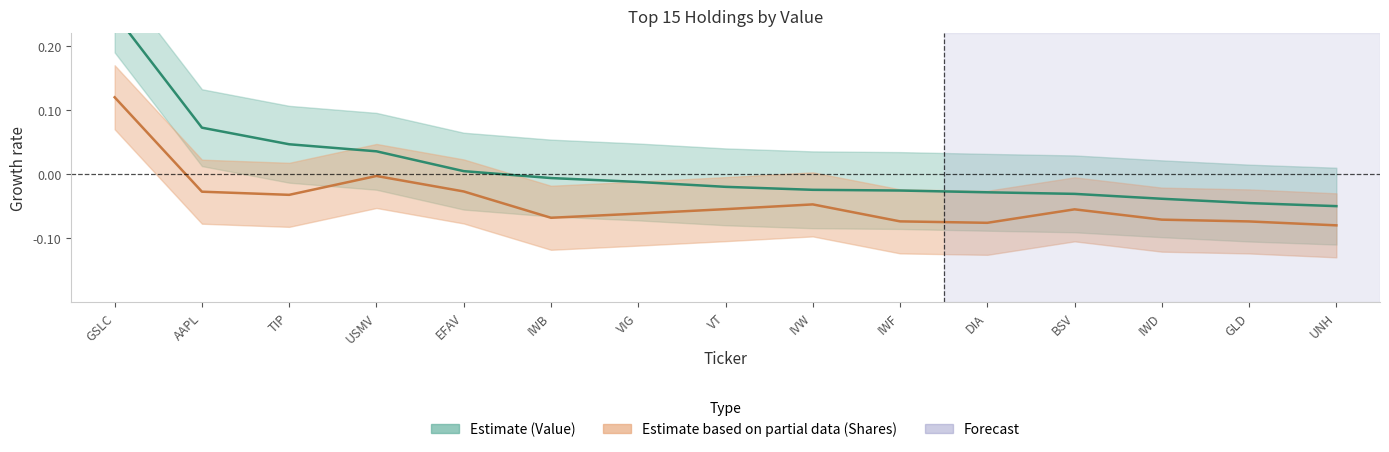

Which series has the largest range (max minus min)?

Value